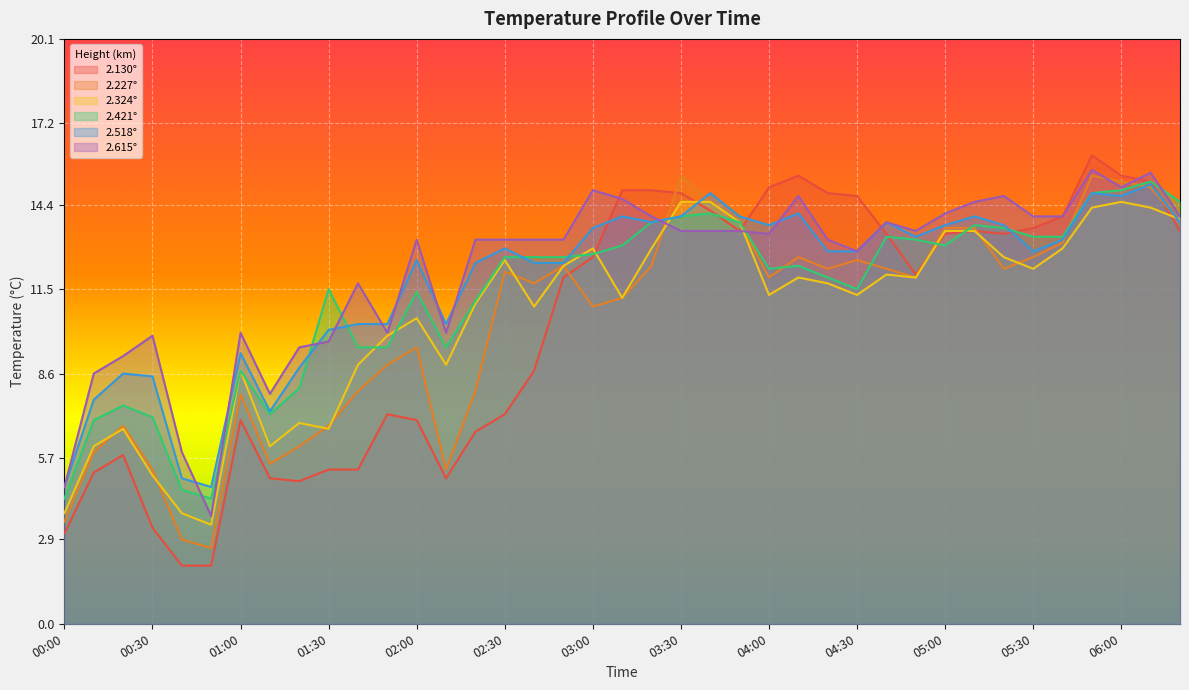

What is the label of the 12th point from the left?

01:50